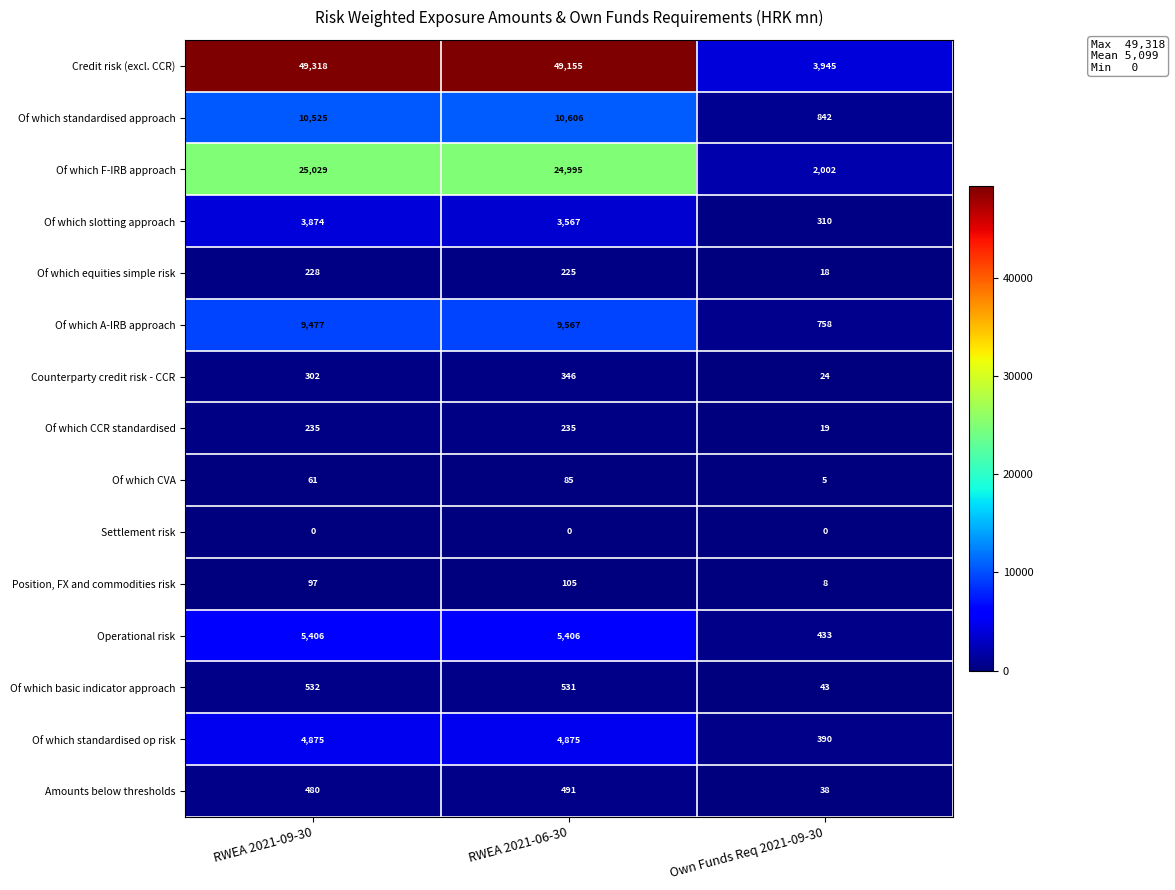

What is the sum of the Of which CCR standardised values at RWEA 2021-06-30 and Own Funds Req 2021-09-30?

254